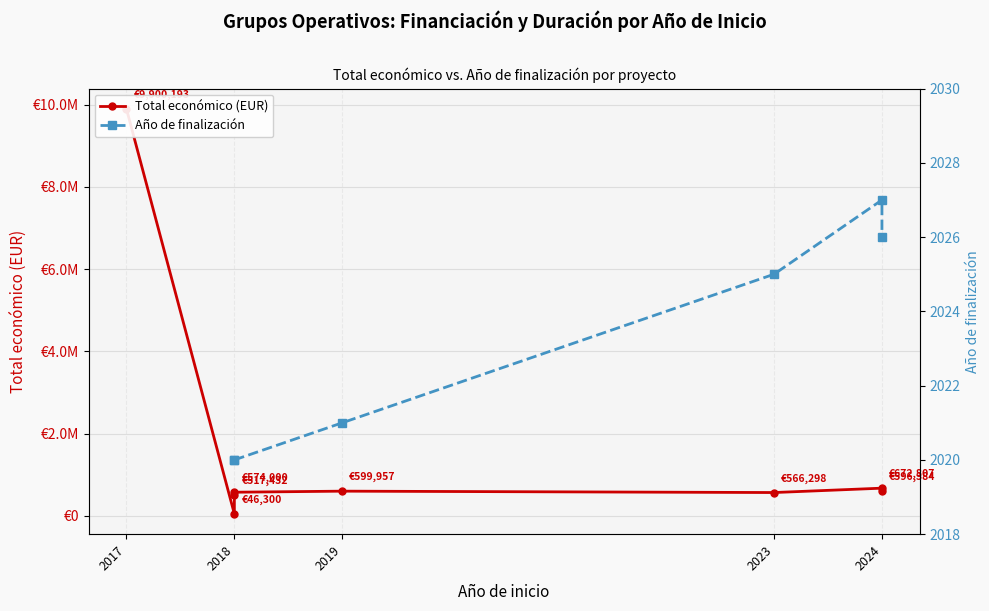

The chart shows a value of 169468 at 2019. True or false?

False